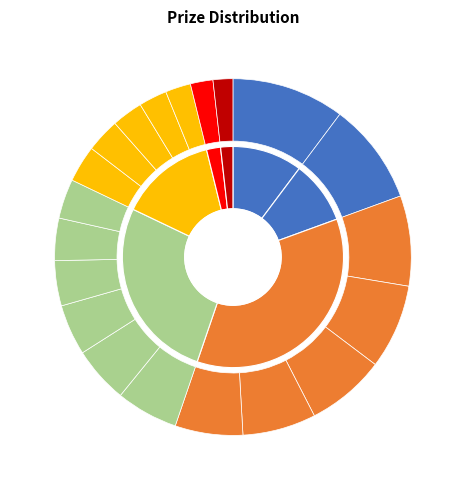

How many slices are in this pie chart?

20